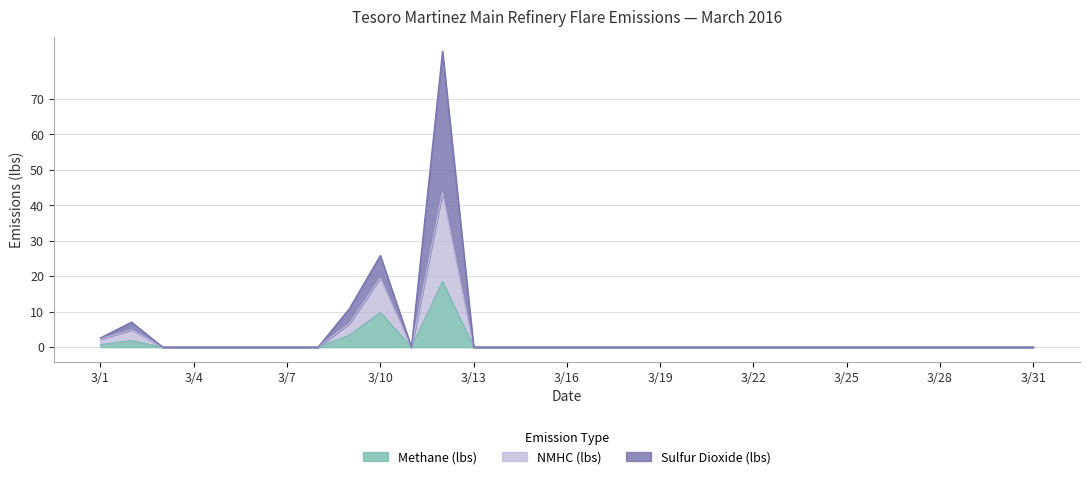

True or false: NMHC (lbs) has more than 0 points higher than both neighbors.

True